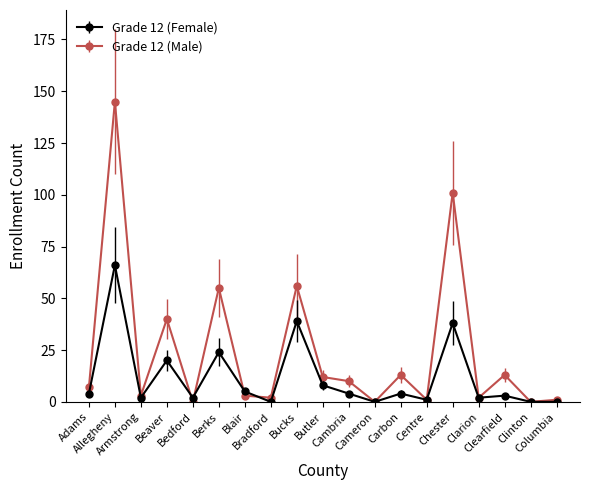

Reading right to left, list all the values displayed in this chart.

Grade 12 (Female): Columbia=0	Clinton=0	Clearfield=3	Clarion=2	Chester=38	Centre=1	Carbon=4	Cameron=0	Cambria=4	Butler=8	Bucks=39	Bradford=0	Blair=5	Berks=24	Bedford=2	Beaver=20	Armstrong=2	Allegheny=66	Adams=4
Grade 12 (Male): Columbia=1	Clinton=0	Clearfield=13	Clarion=2	Chester=101	Centre=1	Carbon=13	Cameron=0	Cambria=10	Butler=12	Bucks=56	Bradford=2	Blair=3	Berks=55	Bedford=0	Beaver=40	Armstrong=3	Allegheny=145	Adams=7